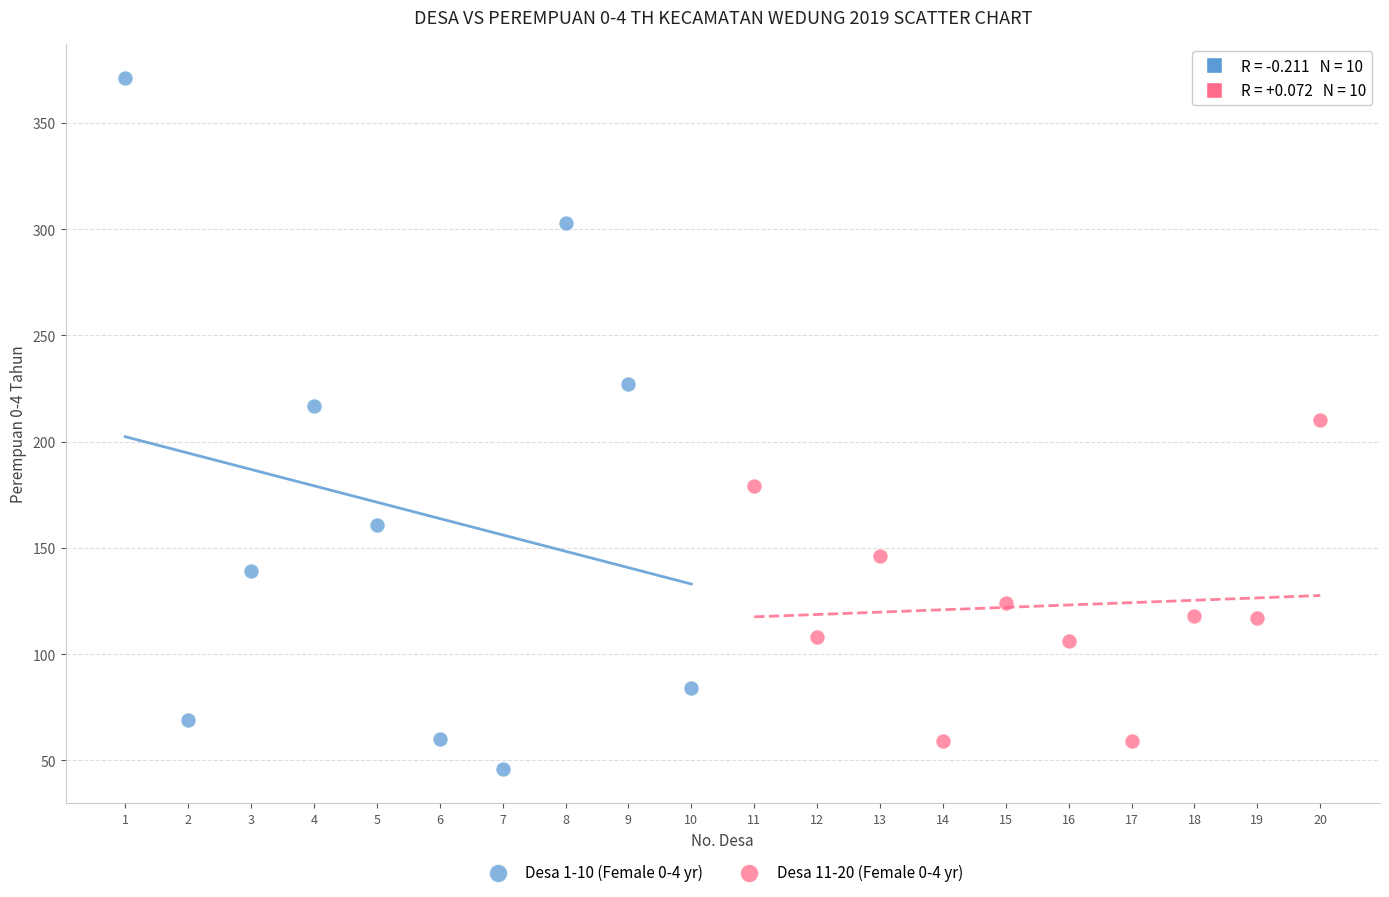

What are all the series names shown in the legend?

Desa 1-10 (Female 0-4 yr), Desa 11-20 (Female 0-4 yr)